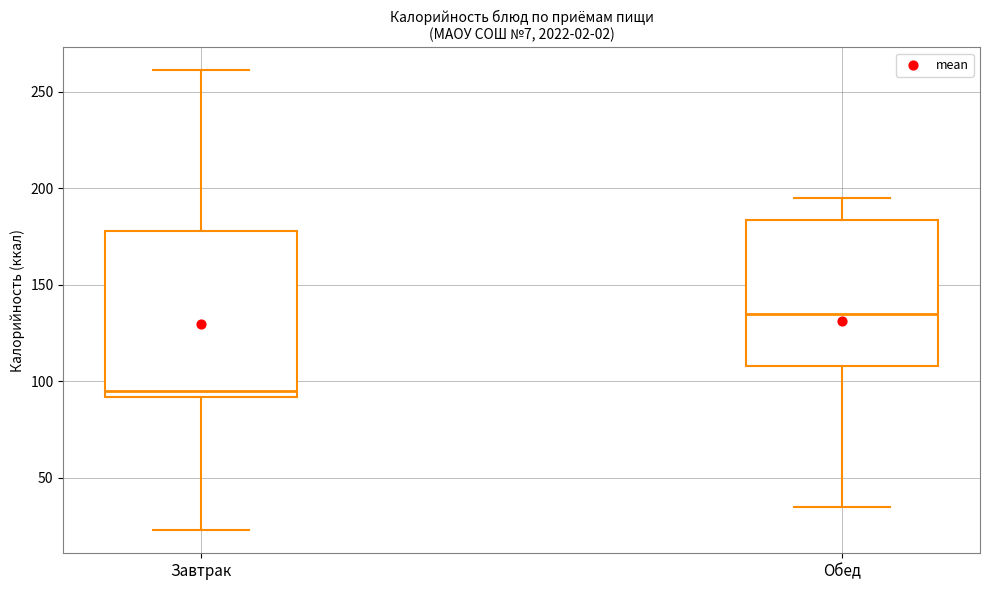

Which box has the highest median line?

Обед